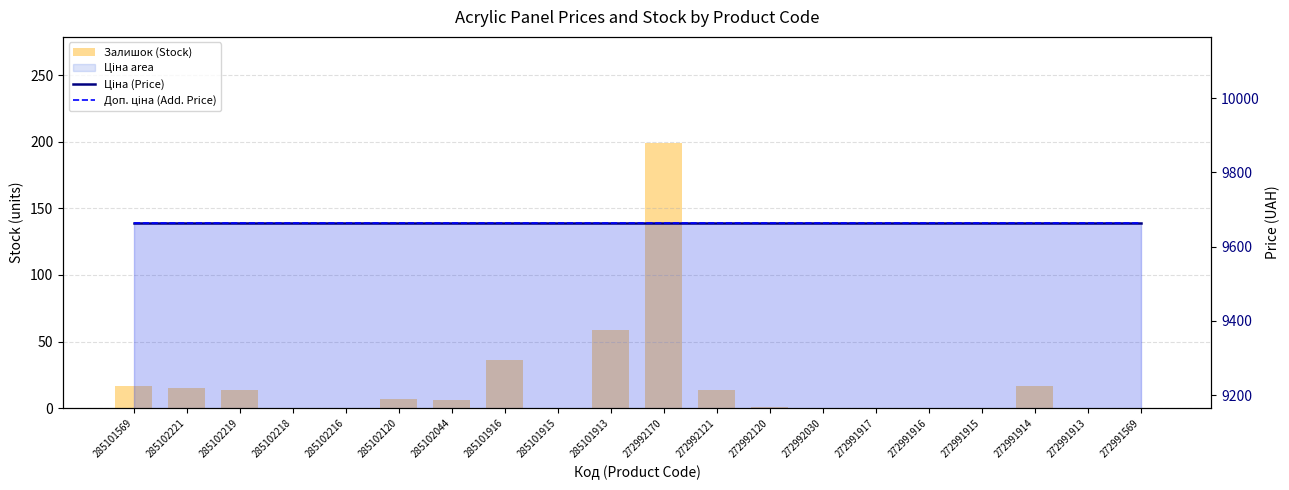

What position from the left is 272992030?

14